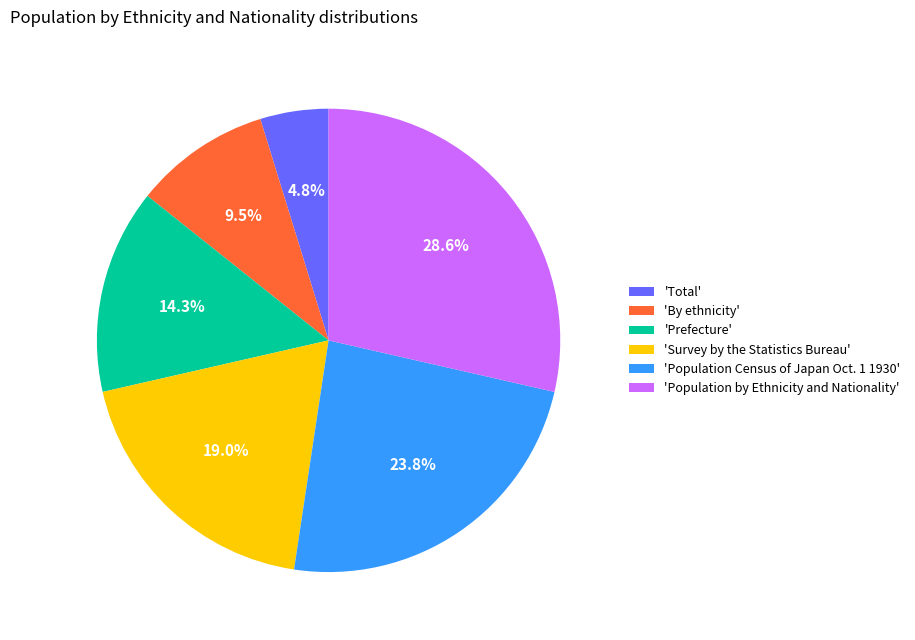

What is the ratio of the value at 'By ethnicity' to the value at 'Population Census of Japan Oct. 1 1930'?

0.4